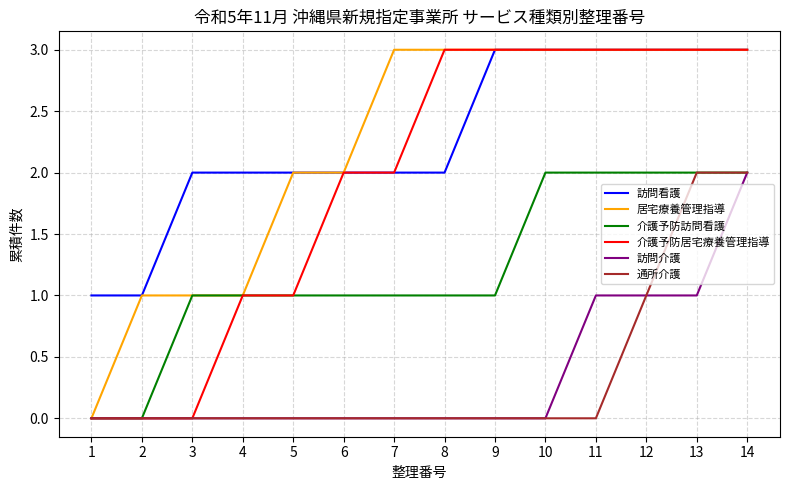

How many lines are shown in the chart?

6